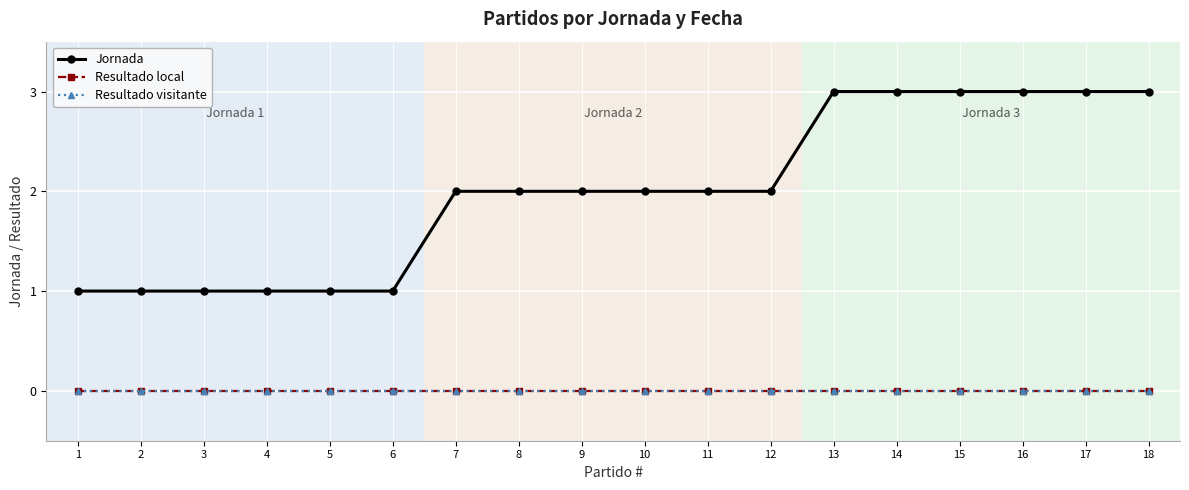

Is this an area chart (filled region under the line)?

No